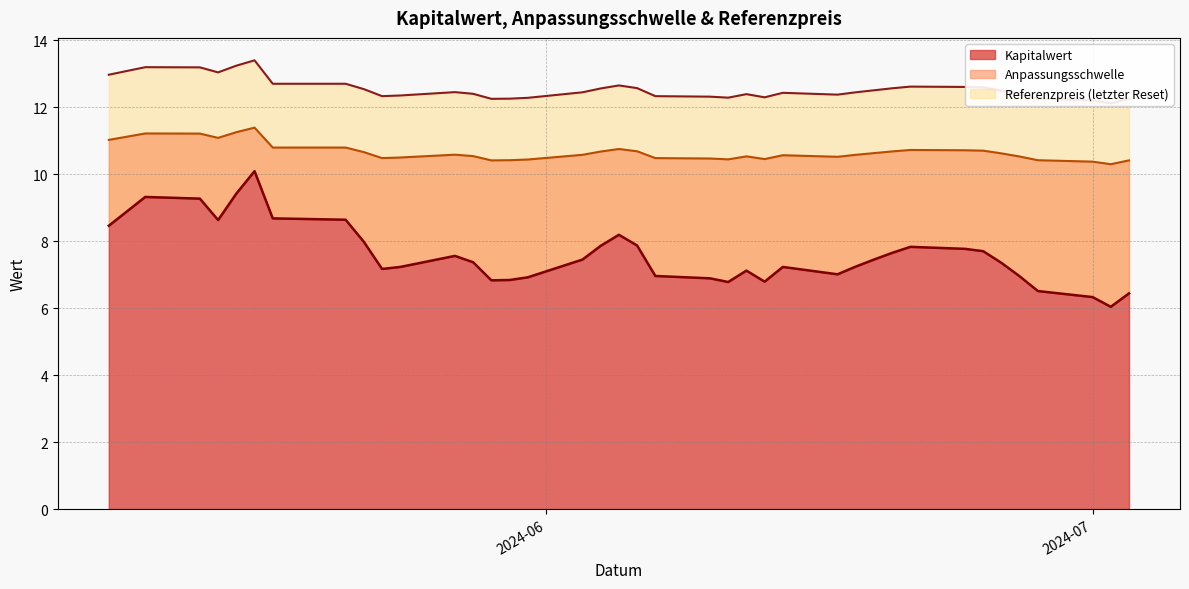

Reading left to right, extract all data points from this chart.

Kapitalwert: 2024-07-03=6.4	2024-07-02=6.0	2024-07-01=6.3	2024-06-28=6.5	2024-06-27=7.0	2024-06-26=7.3	2024-06-25=7.7	2024-06-24=7.8	2024-06-21=7.8	2024-06-20=7.7	2024-06-19=7.5	2024-06-18=7.2	2024-06-17=7.0	2024-06-14=7.2	2024-06-13=6.8	2024-06-12=7.1	2024-06-11=6.8	2024-06-10=6.9	2024-06-07=7.0	2024-06-06=7.9	2024-06-05=8.2	2024-06-04=7.9	2024-06-03=7.5	2024-05-31=6.9	2024-05-30=6.8	2024-05-29=6.8	2024-05-28=7.4	2024-05-27=7.6	2024-05-24=7.2	2024-05-23=7.2	2024-05-22=8.0	2024-05-21=8.6	2024-05-17=8.7	2024-05-16=10.1	2024-05-15=9.4	2024-05-14=8.6	2024-05-13=9.3	2024-05-10=9.3	2024-05-08=8.5
Anpassungsschwelle: 2024-07-03=10.4	2024-07-02=10.3	2024-07-01=10.4	2024-06-28=10.4	2024-06-27=10.5	2024-06-26=10.6	2024-06-25=10.7	2024-06-24=10.7	2024-06-21=10.7	2024-06-20=10.7	2024-06-19=10.6	2024-06-18=10.6	2024-06-17=10.5	2024-06-14=10.6	2024-06-13=10.5	2024-06-12=10.5	2024-06-11=10.4	2024-06-10=10.5	2024-06-07=10.5	2024-06-06=10.7	2024-06-05=10.8	2024-06-04=10.7	2024-06-03=10.6	2024-05-31=10.4	2024-05-30=10.4	2024-05-29=10.4	2024-05-28=10.5	2024-05-27=10.6	2024-05-24=10.5	2024-05-23=10.5	2024-05-22=10.7	2024-05-21=10.8	2024-05-17=10.8	2024-05-16=11.4	2024-05-15=11.3	2024-05-14=11.1	2024-05-13=11.2	2024-05-10=11.2	2024-05-08=11.0
Referenzpreis: 2024-07-03=12.2	2024-07-02=12.1	2024-07-01=12.2	2024-06-28=12.3	2024-06-27=12.4	2024-06-26=12.5	2024-06-25=12.6	2024-06-24=12.6	2024-06-21=12.6	2024-06-20=12.6	2024-06-19=12.5	2024-06-18=12.4	2024-06-17=12.4	2024-06-14=12.4	2024-06-13=12.3	2024-06-12=12.4	2024-06-11=12.3	2024-06-10=12.3	2024-06-07=12.3	2024-06-06=12.6	2024-06-05=12.7	2024-06-04=12.6	2024-06-03=12.4	2024-05-31=12.3	2024-05-30=12.3	2024-05-29=12.2	2024-05-28=12.4	2024-05-27=12.4	2024-05-24=12.3	2024-05-23=12.3	2024-05-22=12.5	2024-05-21=12.7	2024-05-17=12.7	2024-05-16=13.4	2024-05-15=13.2	2024-05-14=13.0	2024-05-13=13.2	2024-05-10=13.2	2024-05-08=13.0